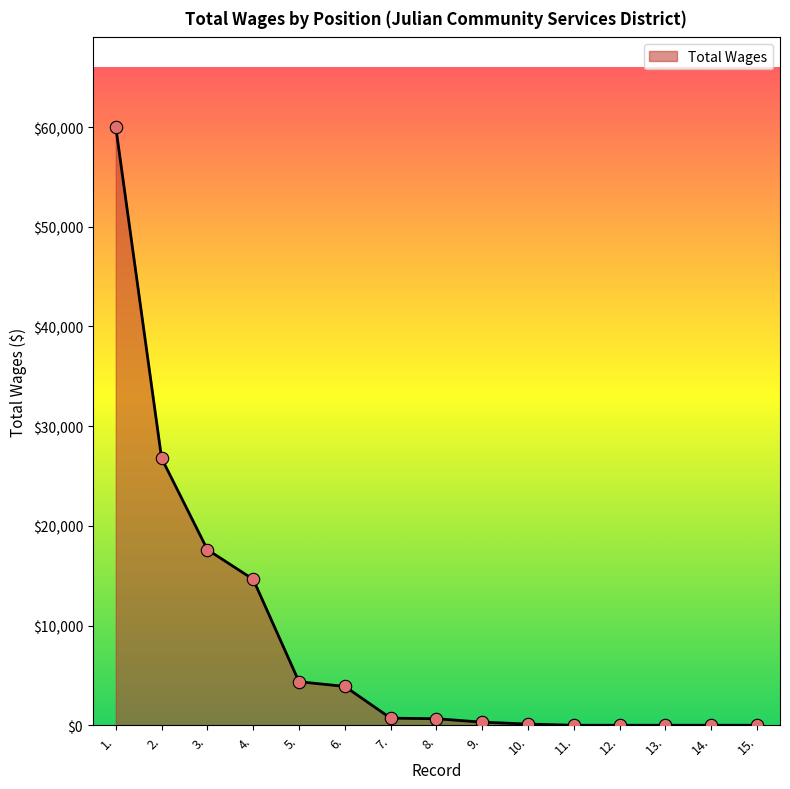

Between 3. and 12., which is larger?

3.